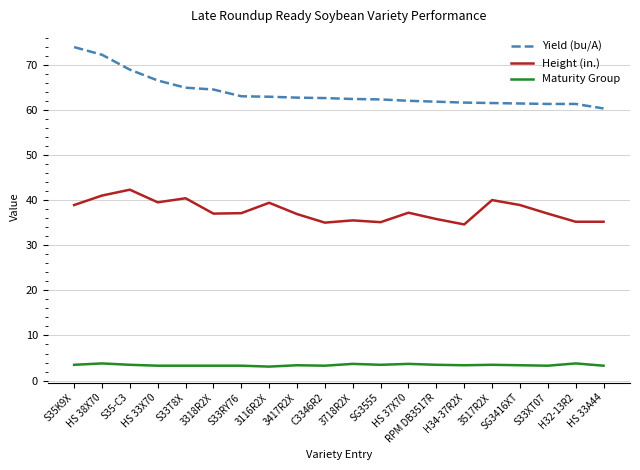

What is the difference between the maximum and minimum values in the Height (in.) series?

7.7